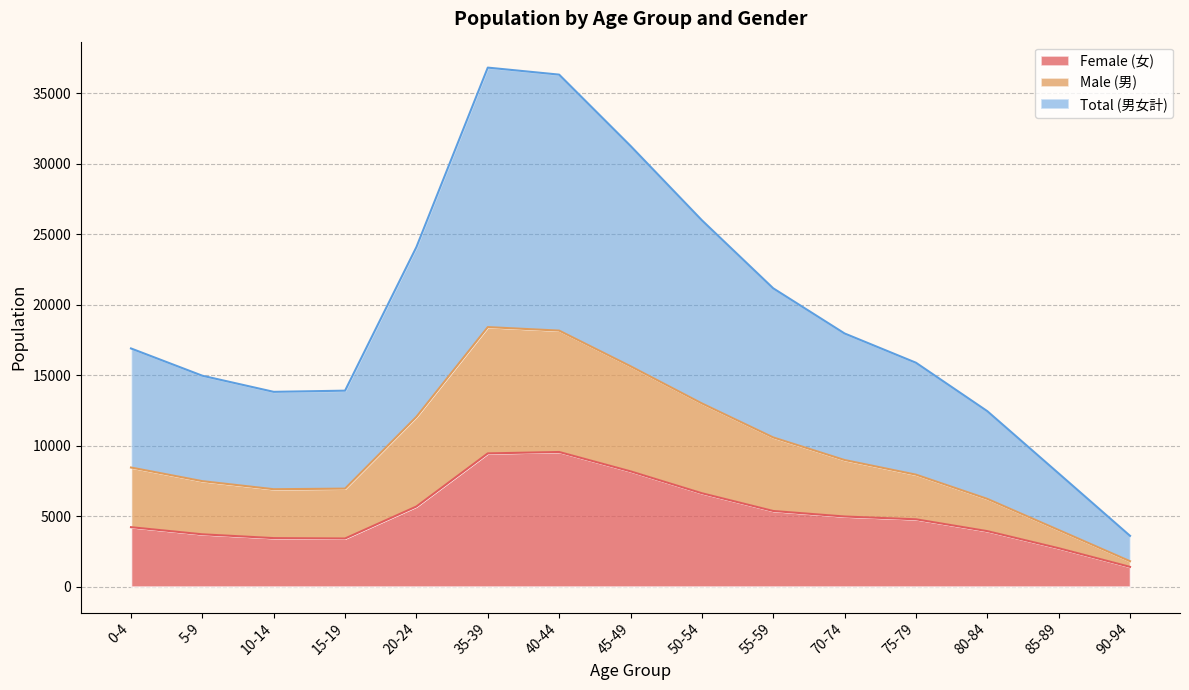

What is the difference between the Total (男女計) values at 55-59 and 70-74?

3204